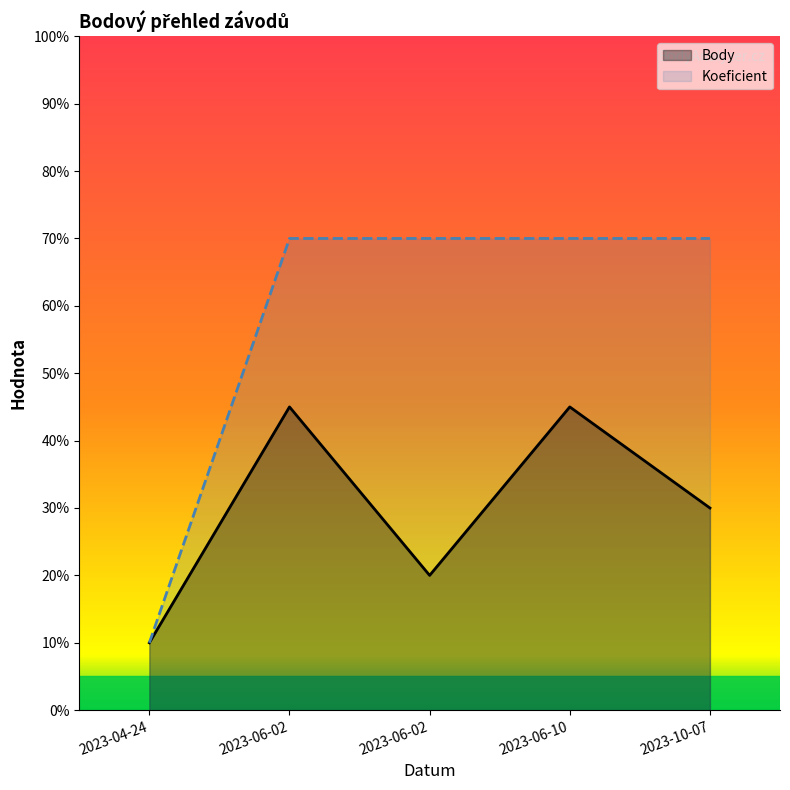

How many data points in Body are above 3?

2